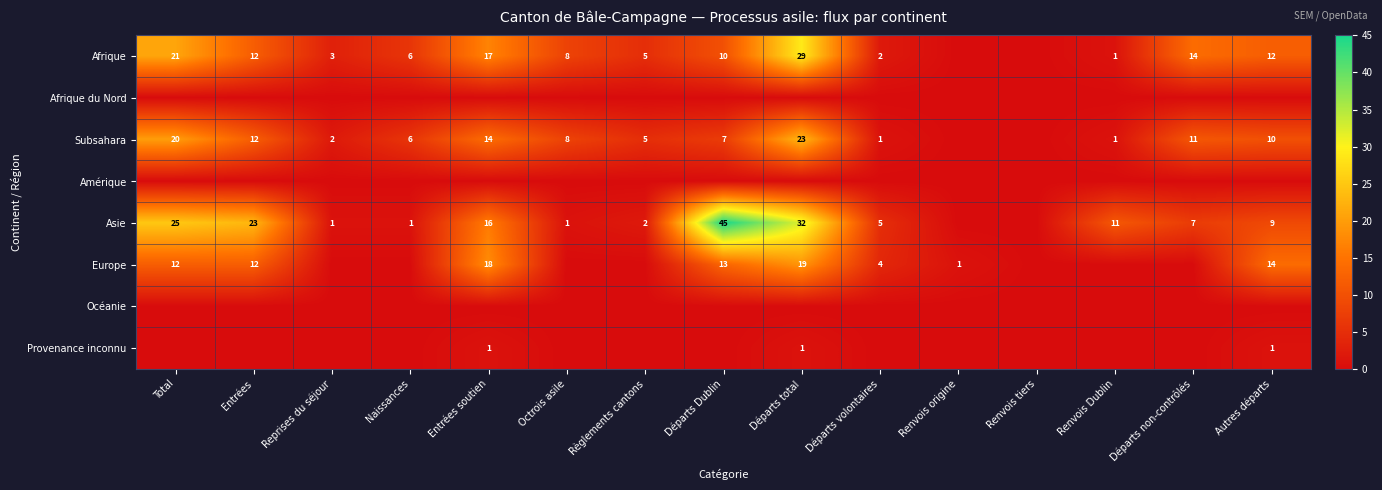

What is the maximum value shown in the chart?

45